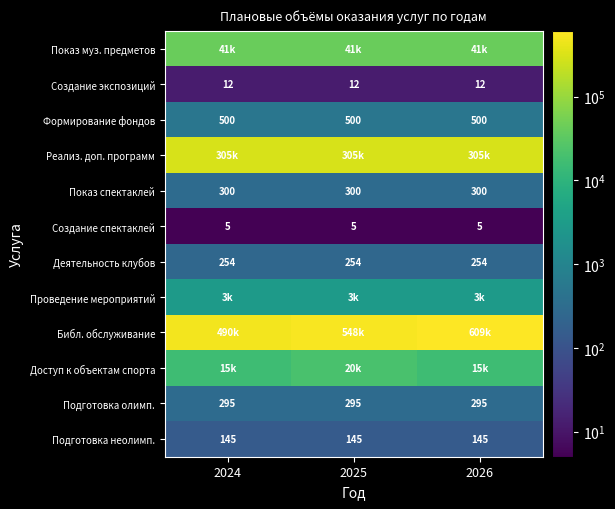

What is the sum of all Показ спектаклей values?

900